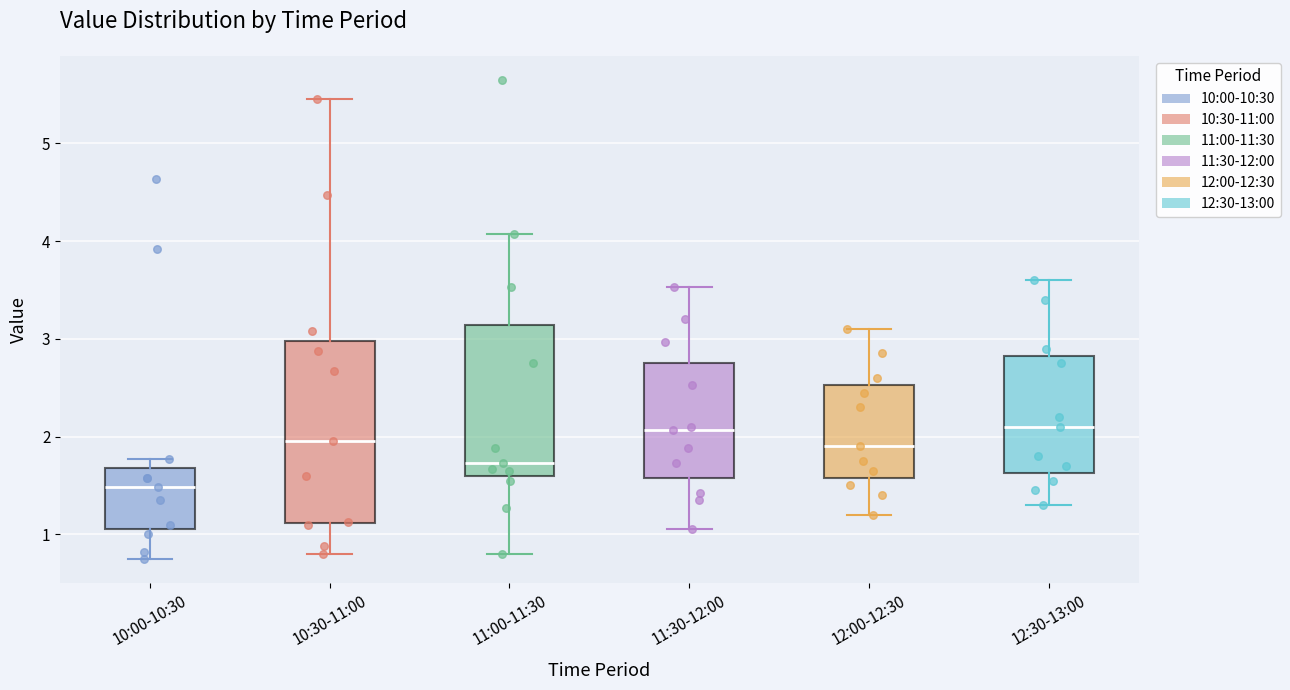

Where does the median line of the box for 11:30-12:00 sit on the y-axis? The values are not printed on the chart, so give them approximately, as read against the axis.

2.1